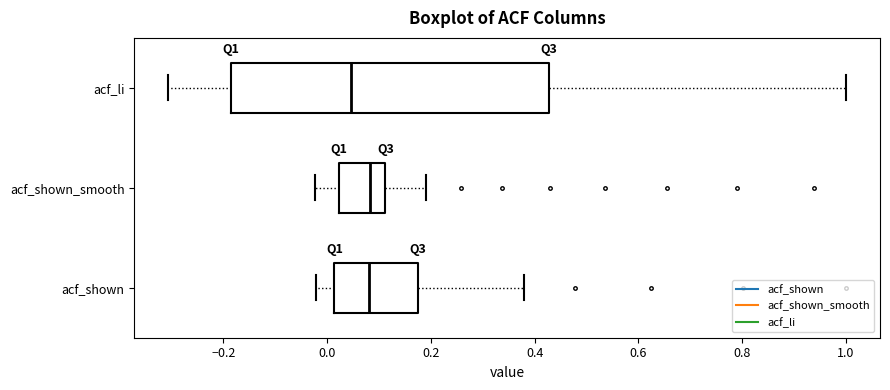

Reading bottom to top, transcribe this box plot: for each box, give where its median line is, the range the box spans, and where its two whiskers end, as read against the x-axis. The values are not printed on the chart, so give them approximately, as read against the axis.

acf_shown: median 0.08, box 0.02 to 0.18, whiskers -0.02 to 0.38
acf_shown_smooth: median 0.08, box 0.02 to 0.12, whiskers -0.02 to 0.20
acf_li: median 0.04, box -0.18 to 0.42, whiskers -0.30 to 1.00